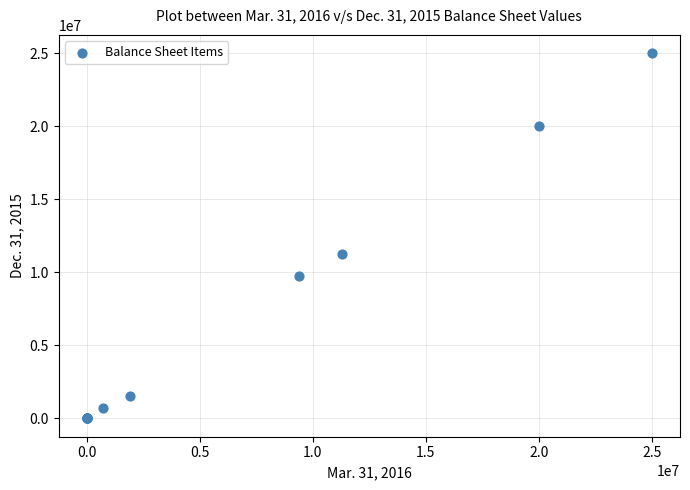

What Y value in the scatter plot is closest to 12500000?

11275641.0